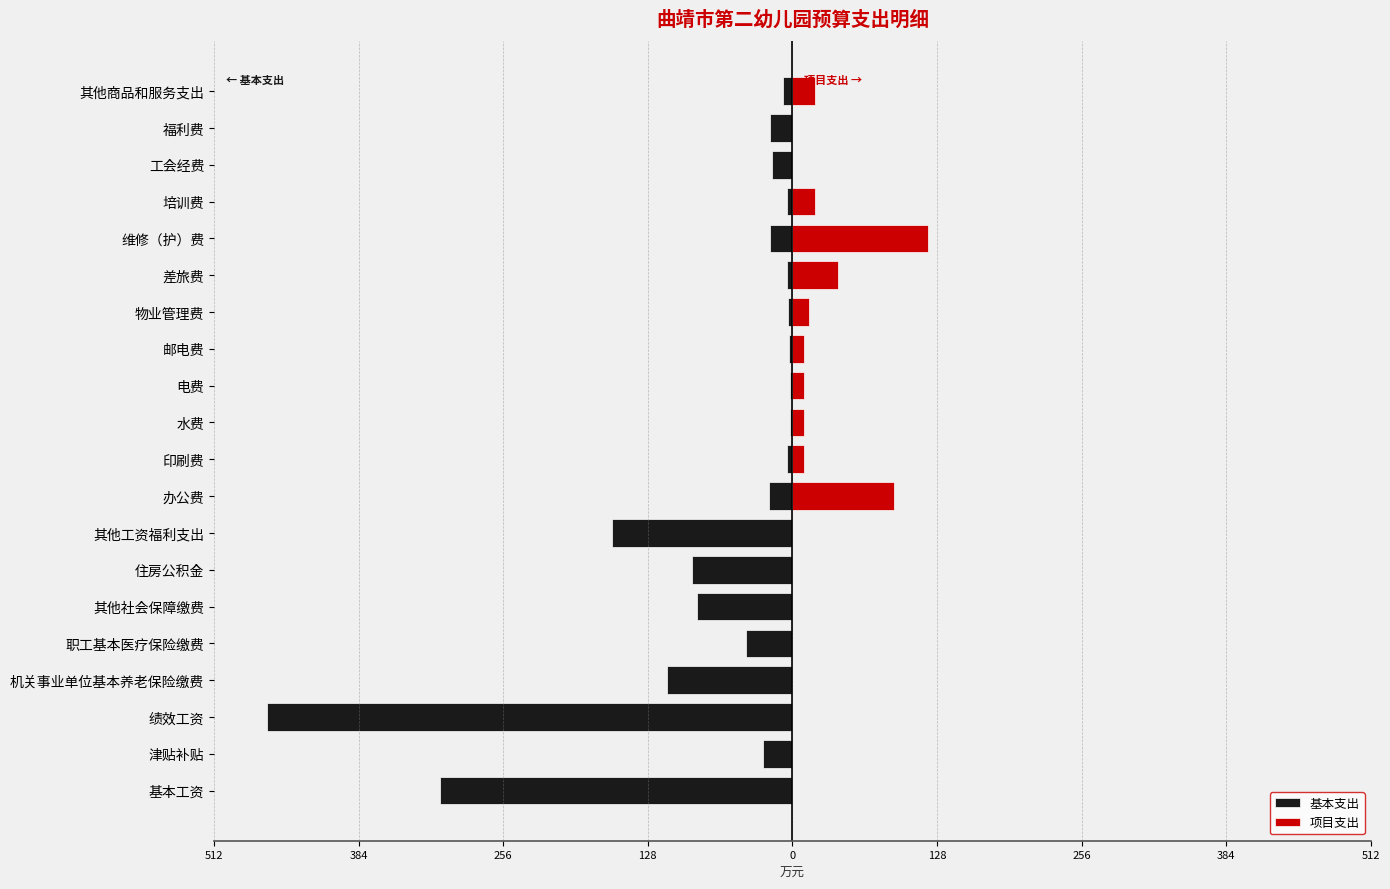

Are the bars grouped side by side (vs. stacked)?

Yes